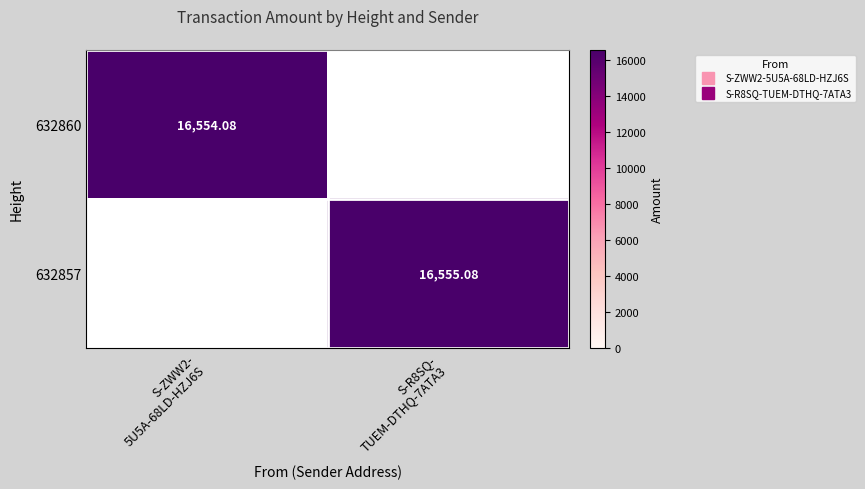

Which label corresponds to the largest value in the chart?

S-R8SQ-
TUEM-DTHQ-7ATA3